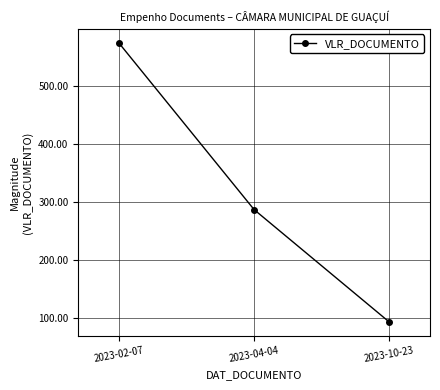

What is the difference between the second highest and minimum values?

194.3